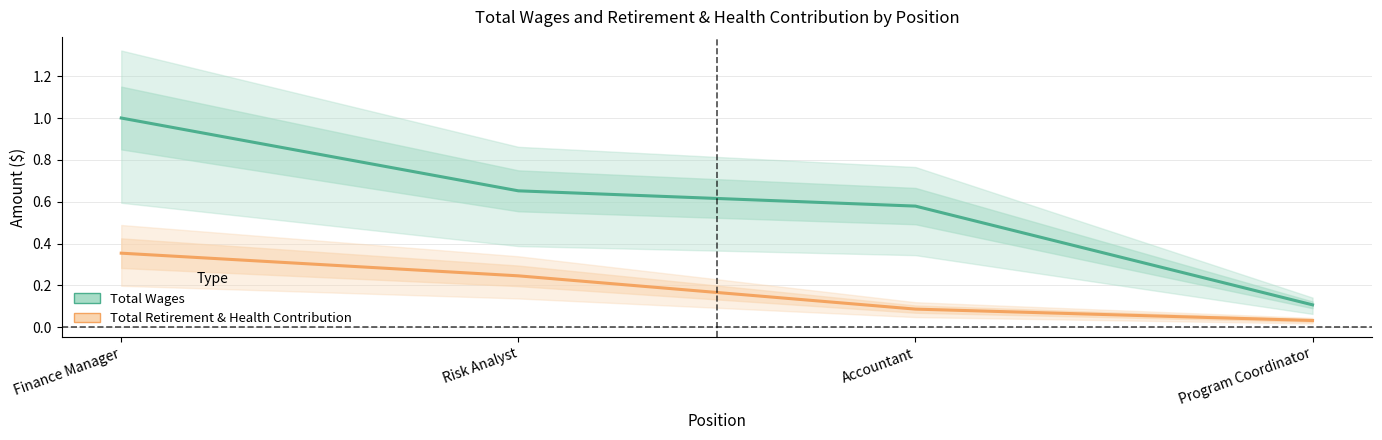

What is the difference between the maximum and second lowest values in the Total Retirement & Health Contribution series?

0.3